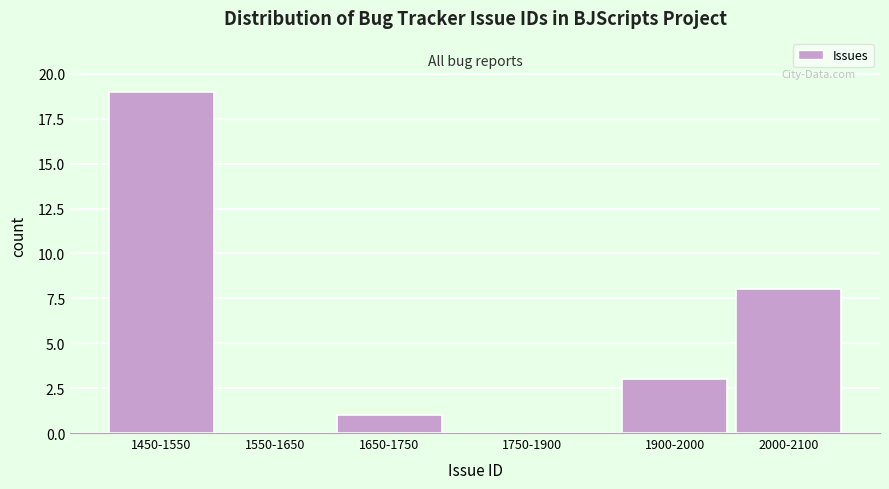

Reading left to right, transcribe all the data shown in this chart.

1450-1550=19	1550-1650=0	1650-1750=1	1750-1900=0	1900-2000=3	2000-2100=8